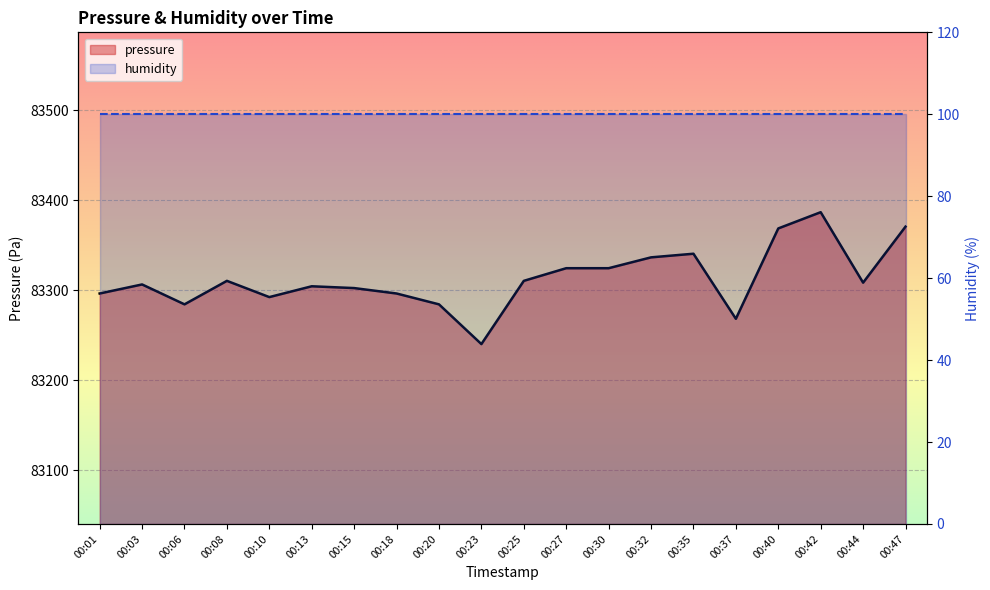

Reading left to right, list all the values displayed in this chart.

00:01=83296.3	00:03=83306.3	00:06=83284.2	00:08=83310.3	00:10=83292.3	00:13=83304.3	00:15=83302.3	00:18=83296.3	00:20=83284.2	00:23=83240.0	00:25=83310.3	00:27=83324.4	00:30=83324.4	00:32=83336.5	00:35=83340.5	00:37=83268.2	00:40=83368.6	00:42=83386.7	00:44=83308.3	00:47=83370.6